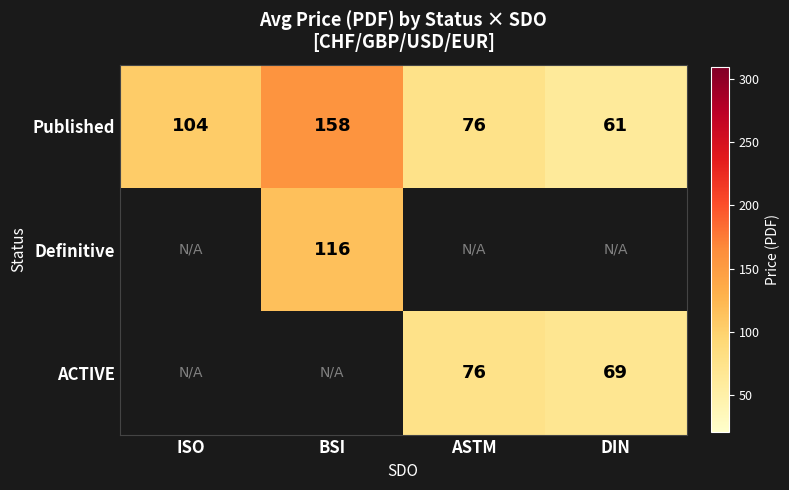

What is the lowest value of the Published series?

61